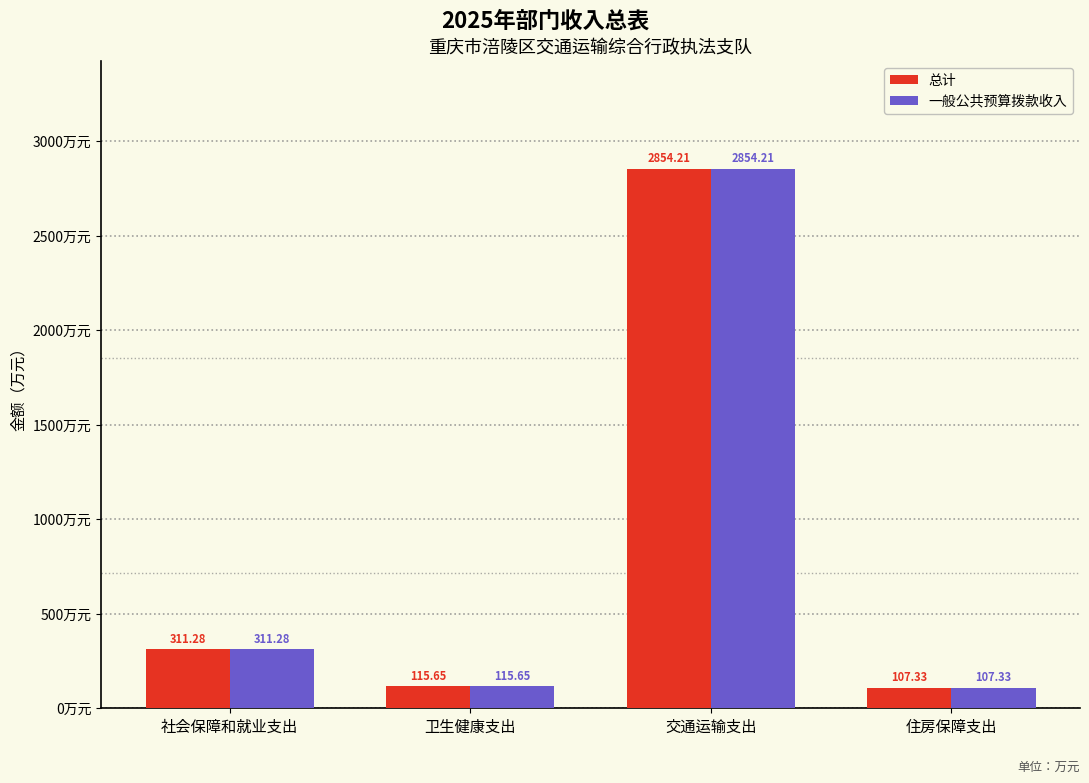

How many bars are there in total?

8